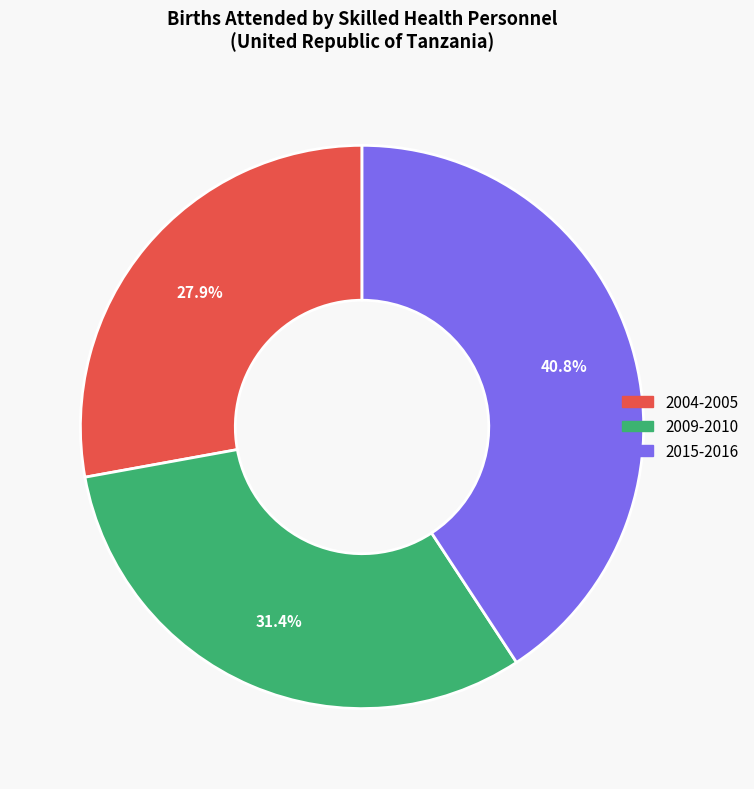

What is the ratio of the value at 2015-2016 to the value at 2009-2010?

1.3